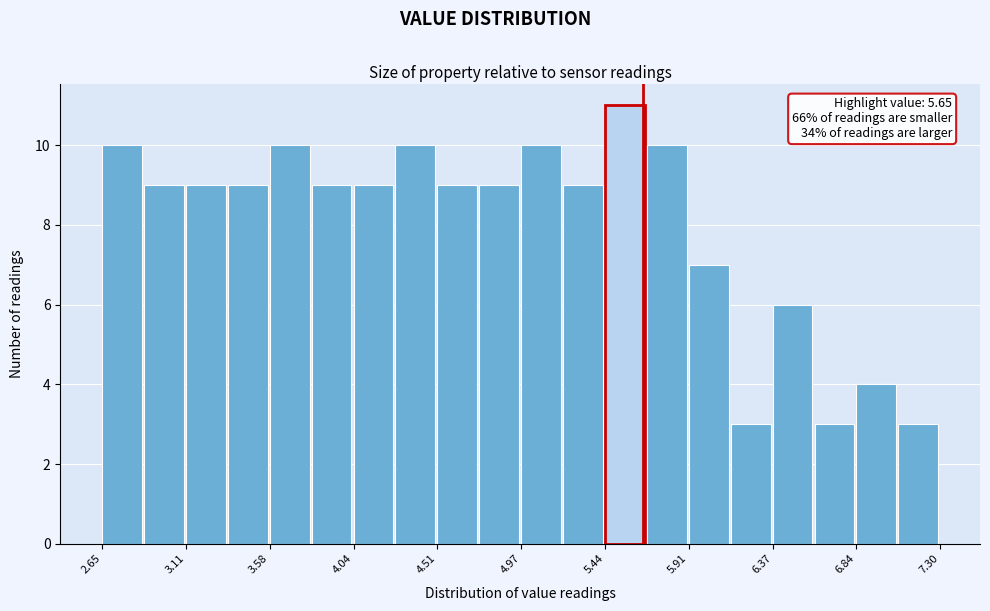

Over which range of the x-axis is the bar tallest?

5.45 to 5.65